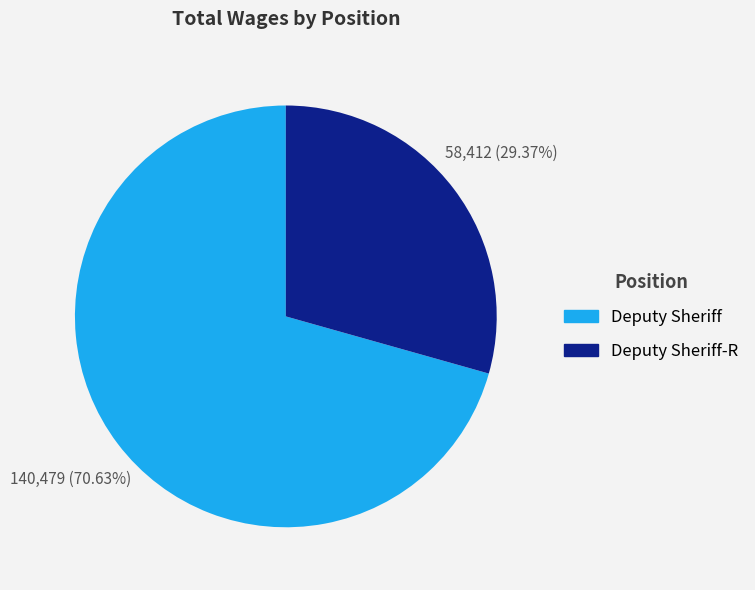

How much of the chart is everything except Deputy Sheriff-R?

70.6%